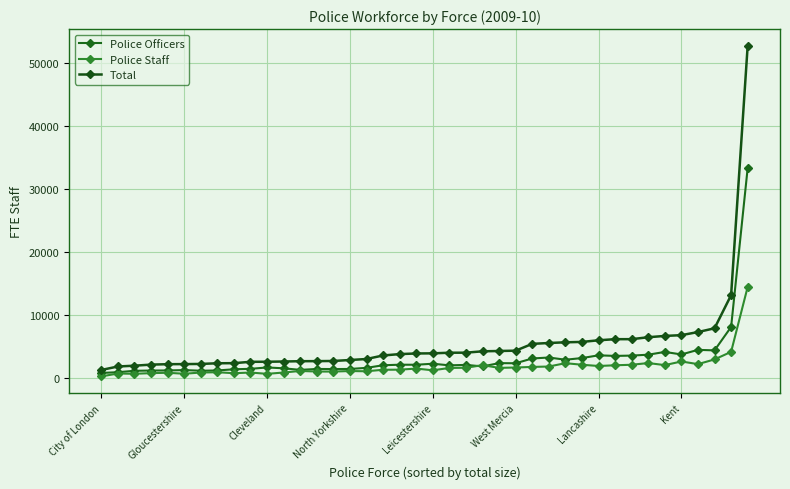

How many lines are shown in the chart?

3